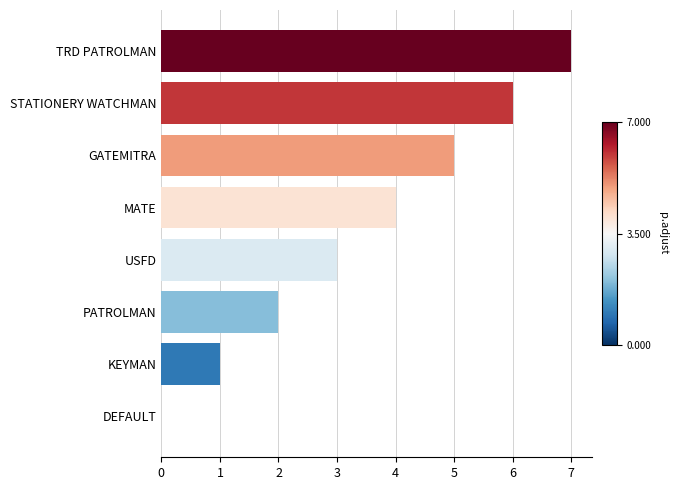

Which label corresponds to the largest value in the chart?

TRD PATROLMAN